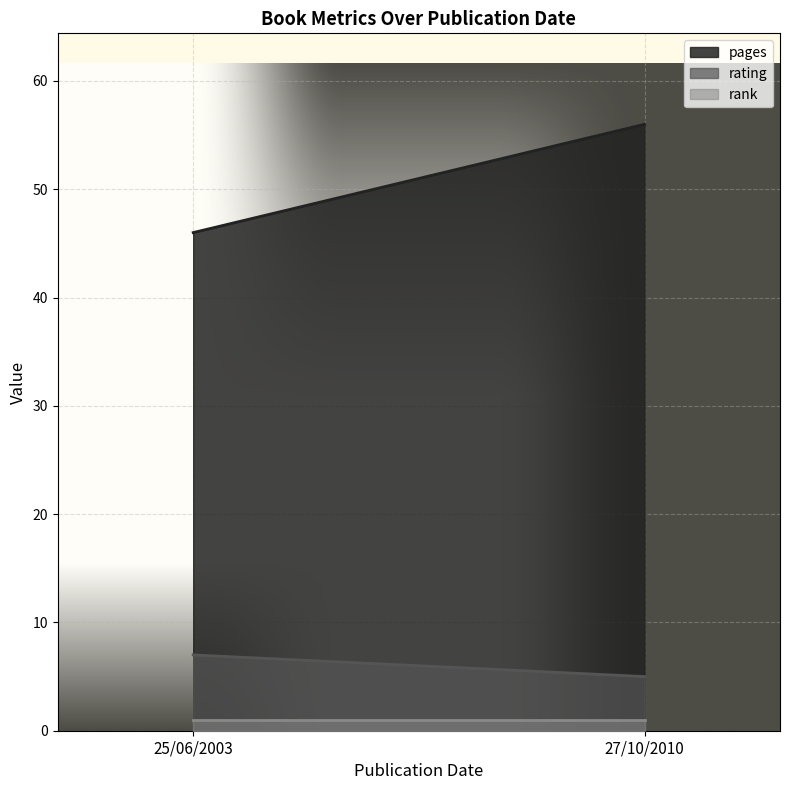

What is the label of the 2nd point from the right?

25/06/2003